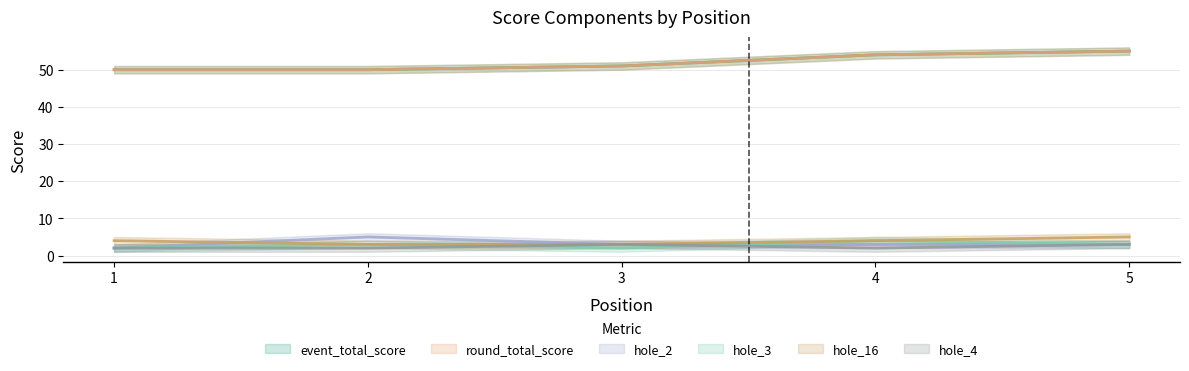

Between which two adjacent categories do hole_3 and hole_2 first intersect?

3 and 4